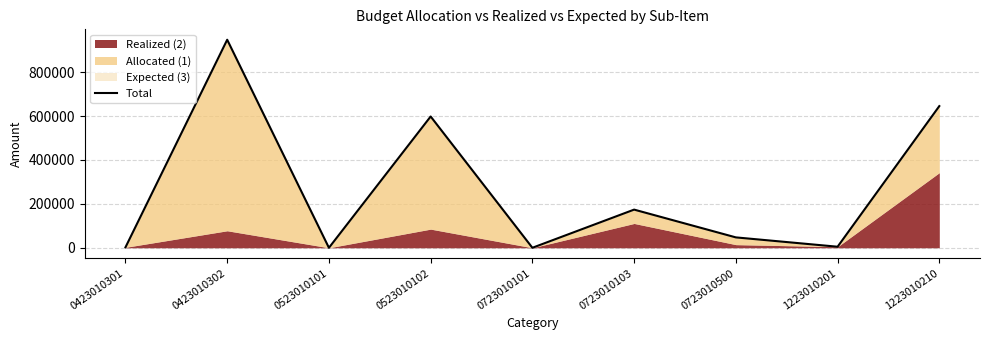

Where does the data first go above 47329?

0423010302